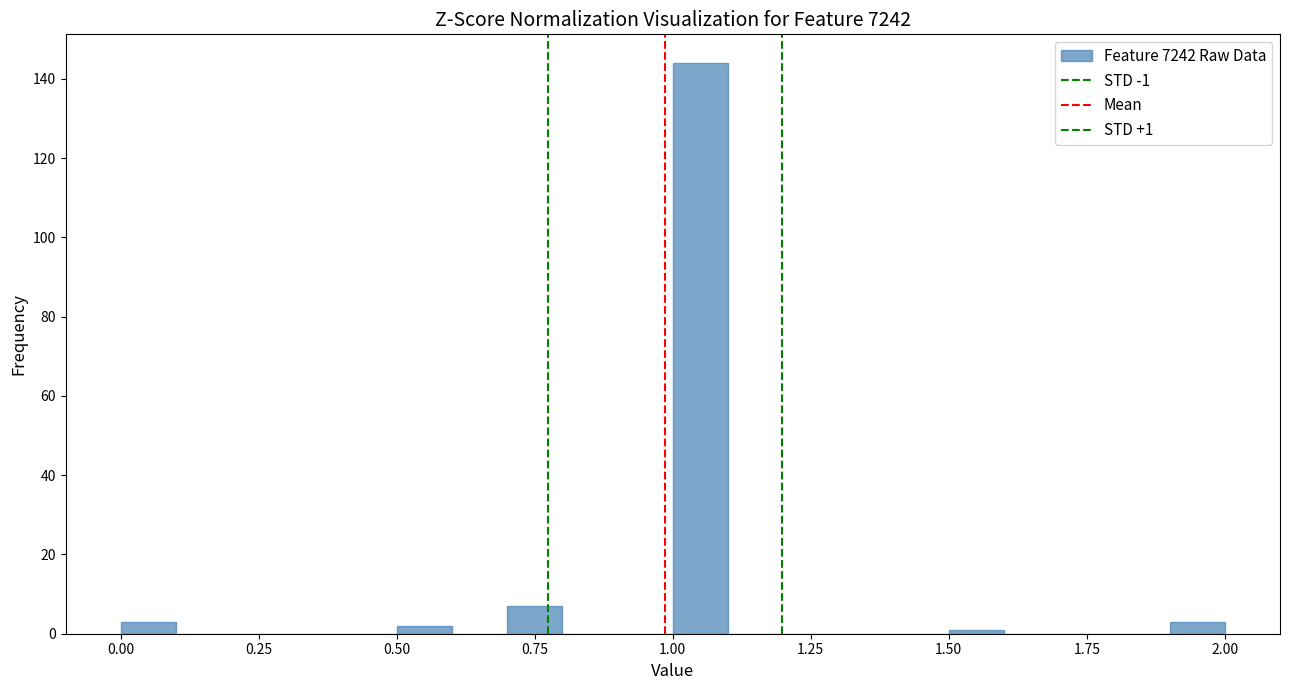

Around what value on the x-axis is the tallest bar? Give the approximate position of its centre, as read against the axis.

1.05